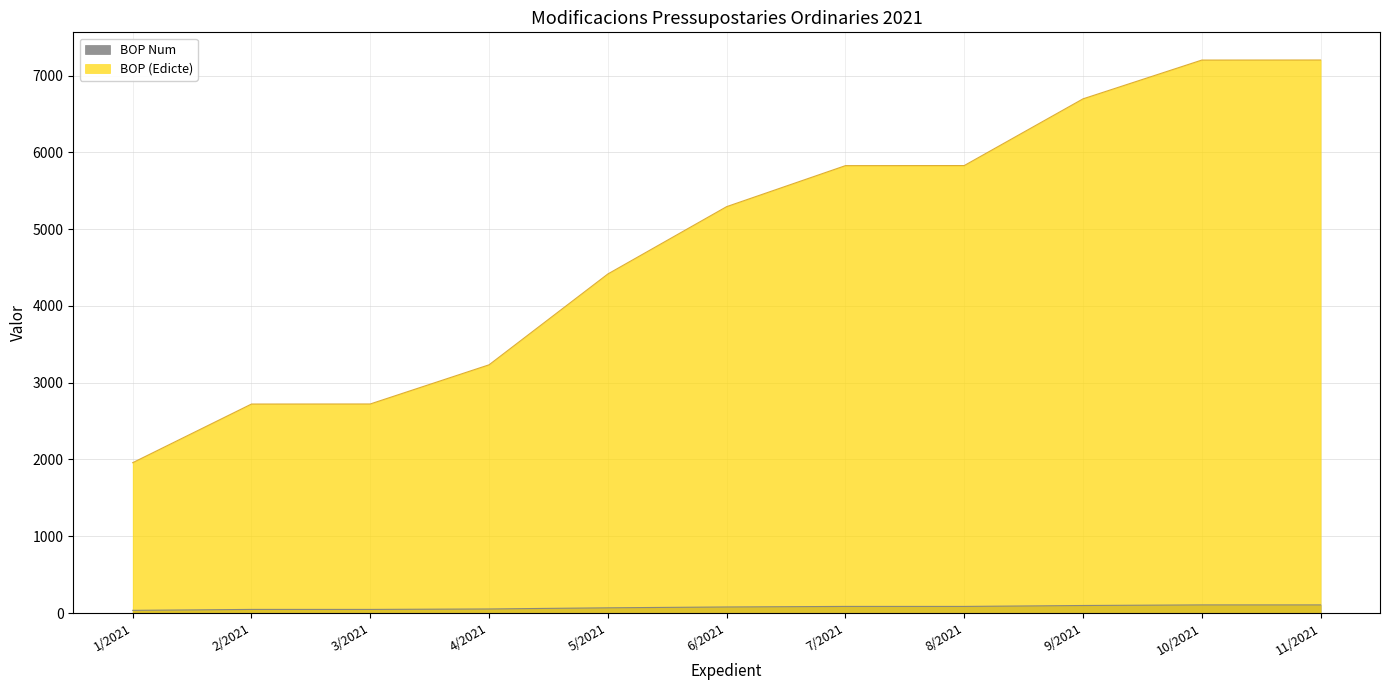

How many values in the BOP (Edicte) series exceed 5293?

5